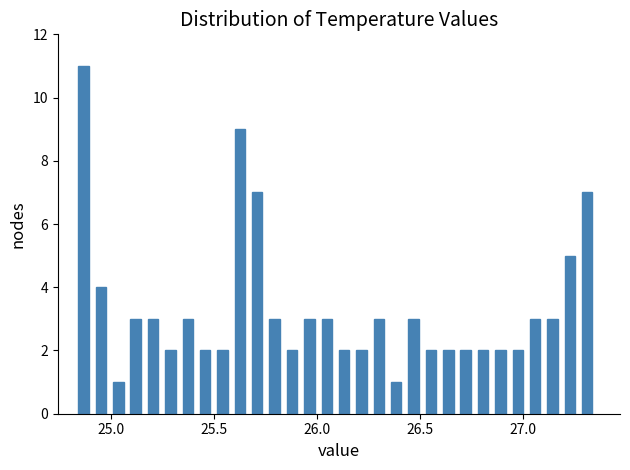

Around what value on the x-axis is the tallest bar? Give the approximate position of its centre, as read against the axis.

24.85